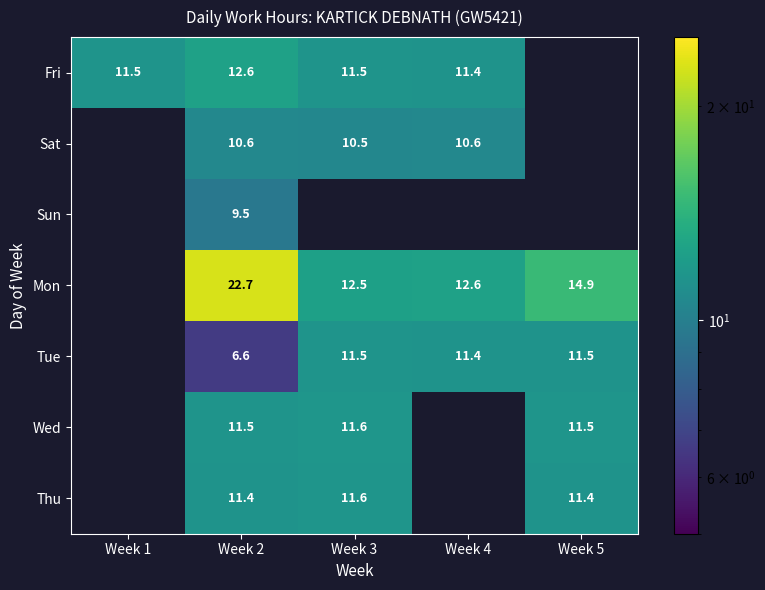

At Week 2, list the series in order from smallest to largest.

Tue, Sun, Sat, Thu, Wed, Fri, Mon